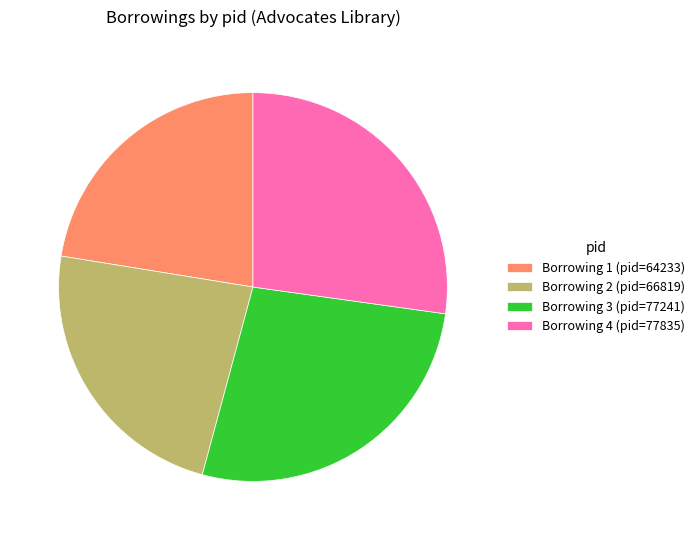

Which has a higher value, Borrowing 2 (pid=66819) or Borrowing 1 (pid=64233)?

Borrowing 2 (pid=66819)